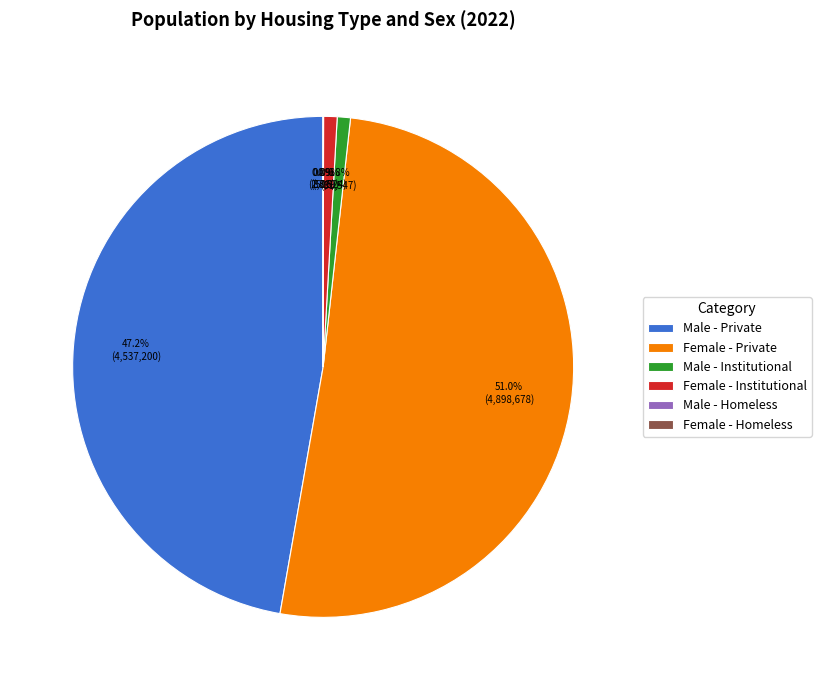

What percentage do Female - Institutional and Male - Private together represent?

48.1%